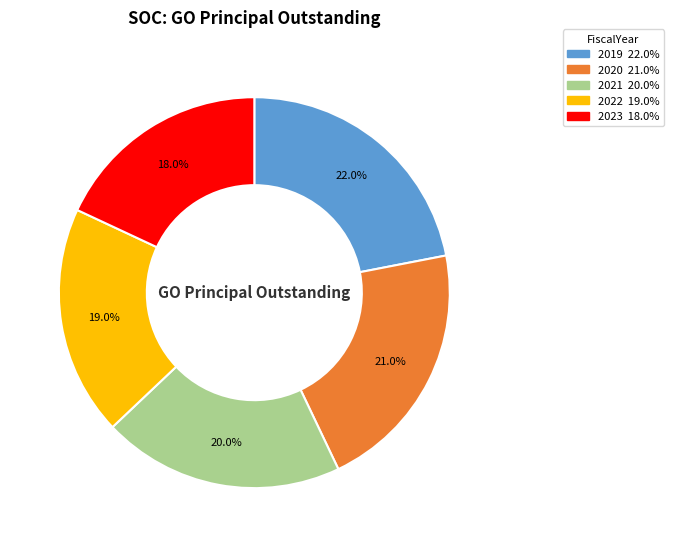

Rank the categories by value from lowest to highest.

2023, 2022, 2021, 2020, 2019